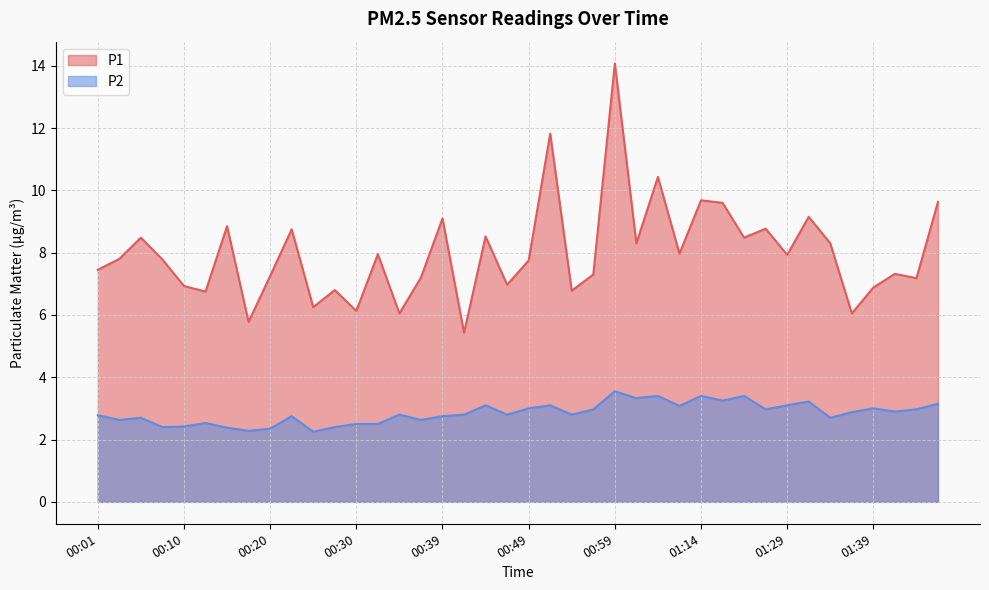

Rank the categories by P1 value from lowest to highest.

00:42, 00:18, 00:35, 01:37, 00:30, 00:25, 00:13, 00:54, 00:27, 01:39, 00:10, 00:47, 01:44, 00:37, 00:20, 00:57, 01:42, 00:01, 00:49, 00:08, 00:03, 01:29, 00:32, 01:11, 01:07, 01:34, 00:05, 01:24, 00:44, 00:22, 01:27, 00:15, 00:39, 01:32, 01:16, 01:46, 01:14, 01:09, 00:52, 00:59